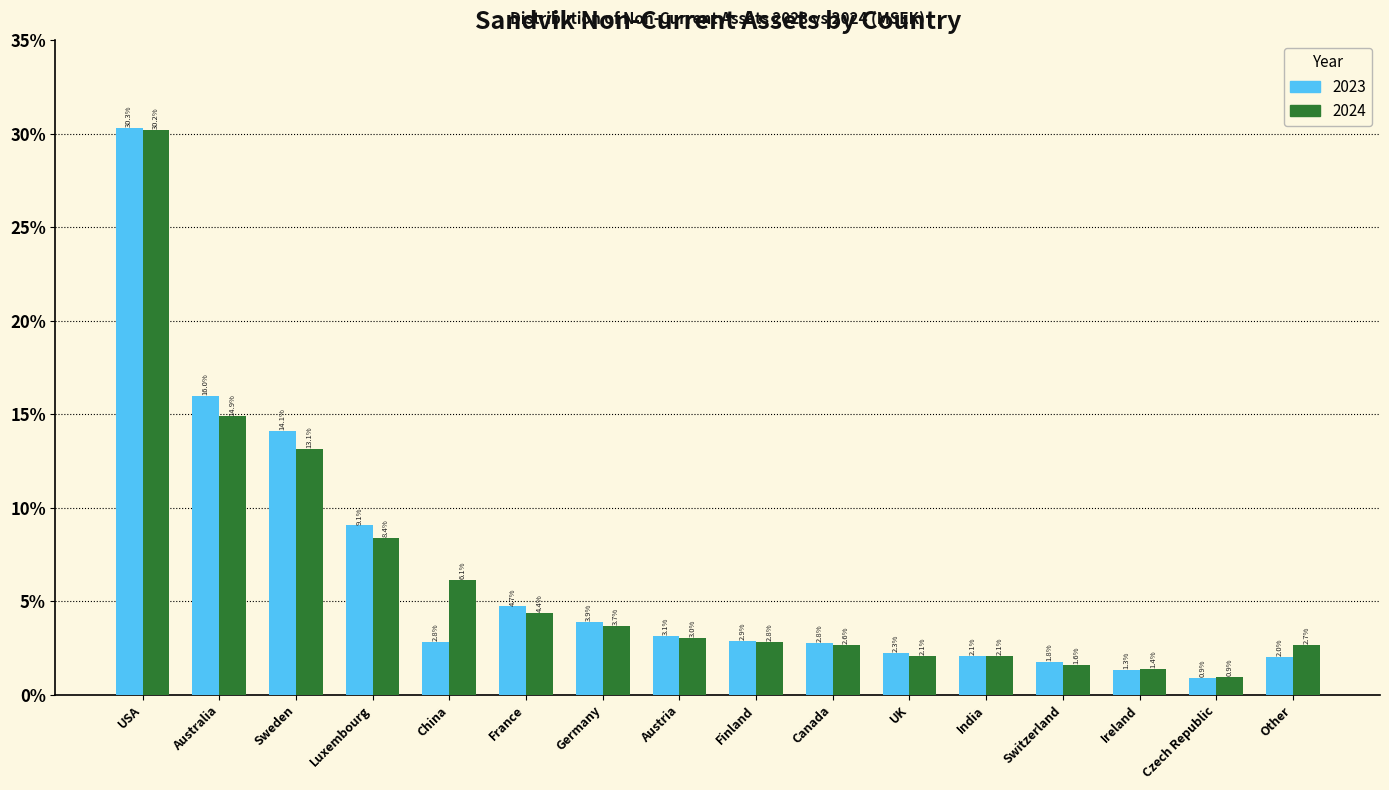

Reading left to right, transcribe all the data shown in this chart.

2023: 30.3	16.0	14.1	9.1	2.8	4.7	3.9	3.1	2.9	2.8	2.3	2.1	1.8	1.3	0.9	2.0
2024: 30.2	14.9	13.1	8.4	6.1	4.4	3.7	3.0	2.8	2.6	2.1	2.1	1.6	1.4	0.9	2.7